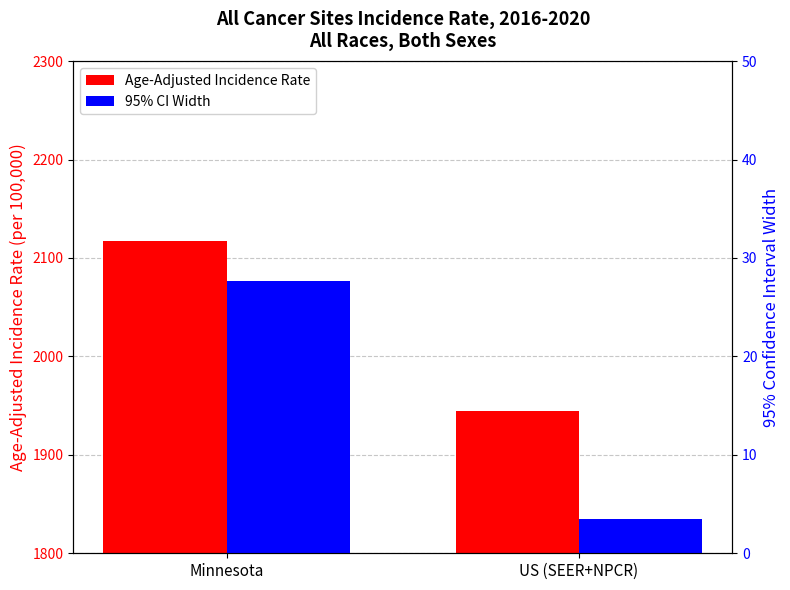

What value does the Age-Adjusted Incidence Rate series have at Minnesota?

2116.9